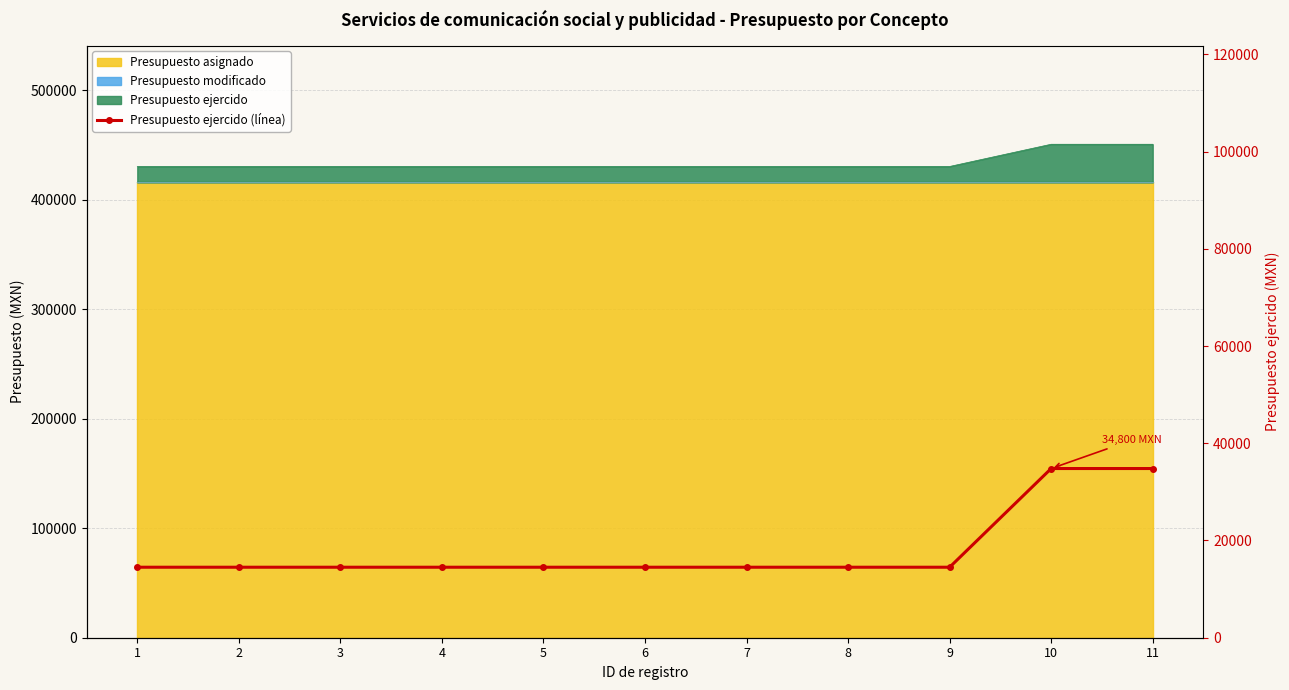

What is the difference between the maximum and minimum values?

20300